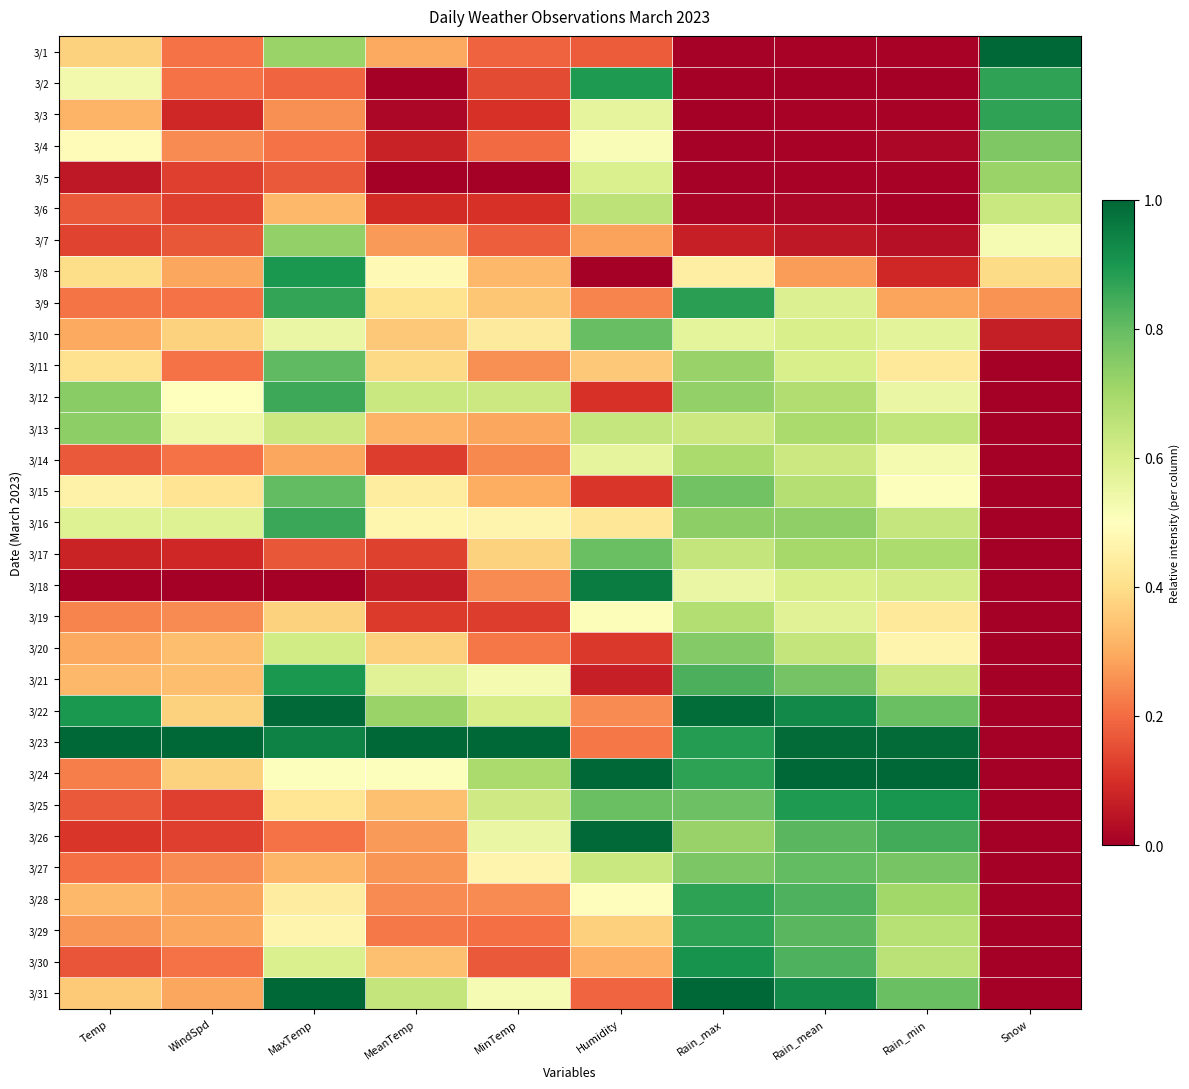

Rank the series by their maximum value, from lowest to highest.

3/6, 3/19, 3/14, 3/5, 3/7, 3/13, 3/20, 3/4, 3/17, 3/10, 3/15, 3/27, 3/11, 3/12, 3/16, 3/3, 3/28, 3/29, 3/9, 3/2, 3/8, 3/21, 3/25, 3/30, 3/18, 3/22, 3/26, 3/1, 3/23, 3/24, 3/31